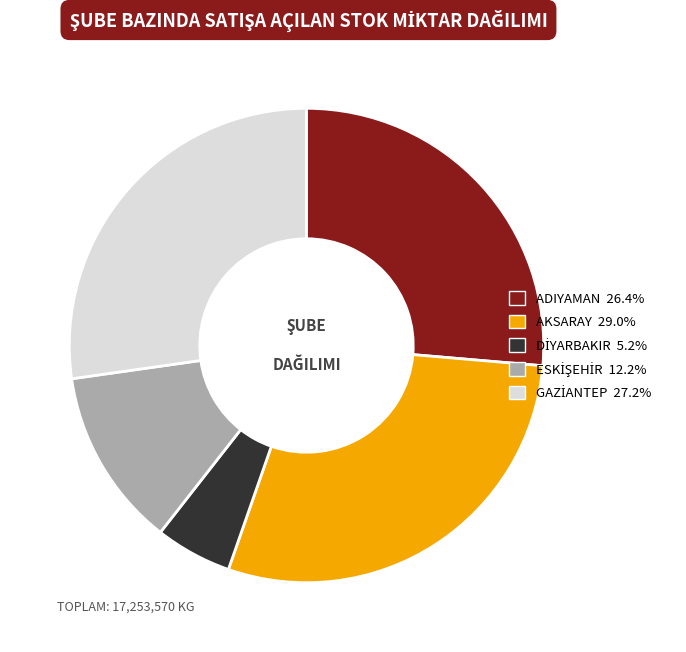

Does any single category account for the majority?

No